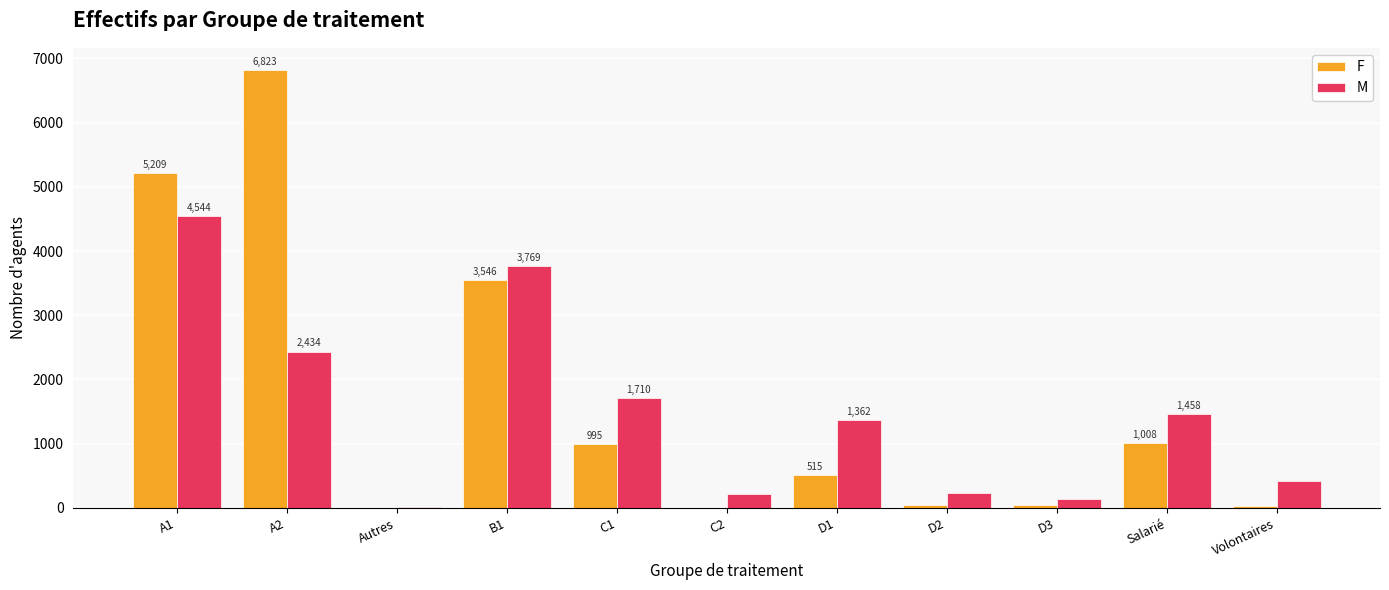

Which label corresponds to the largest value in the chart?

A2